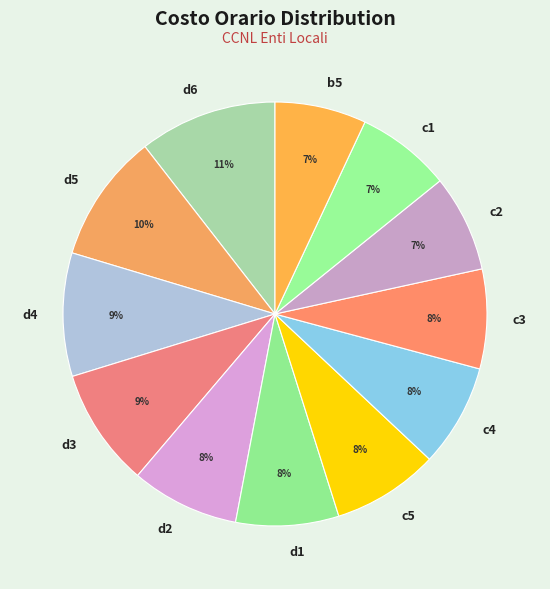

Between c1 and d4, which is larger?

d4